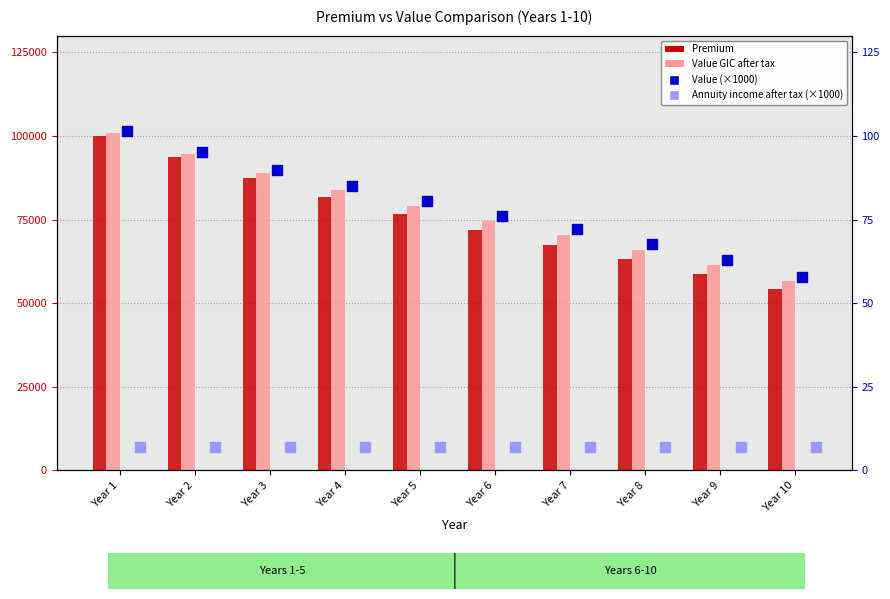

At how many categories does at least one series exceed 50768?

10